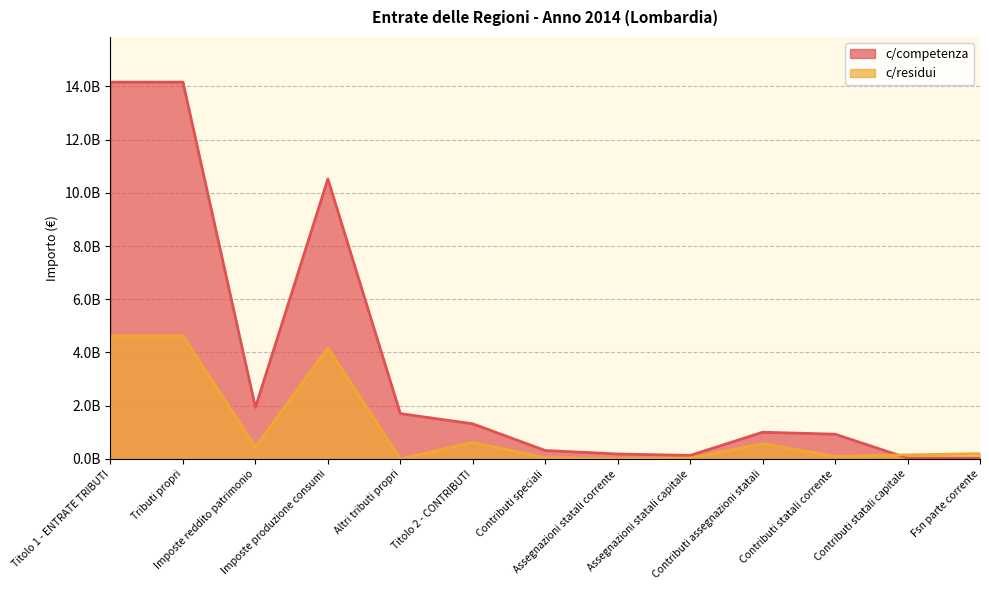

How many series are shown in this chart?

2